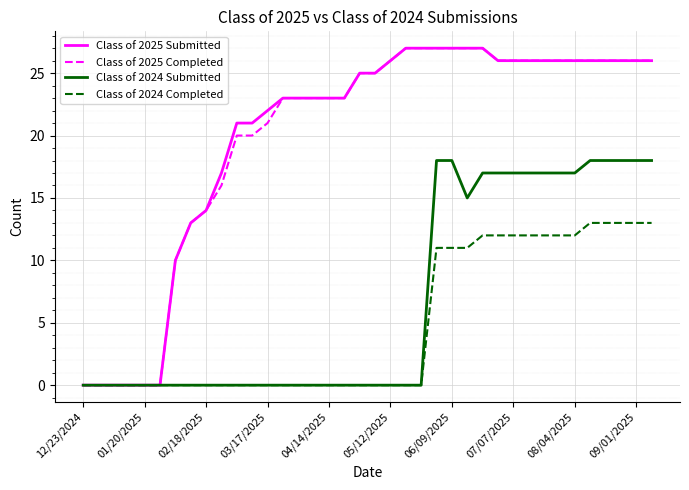

What is the maximum value shown in the chart?

27